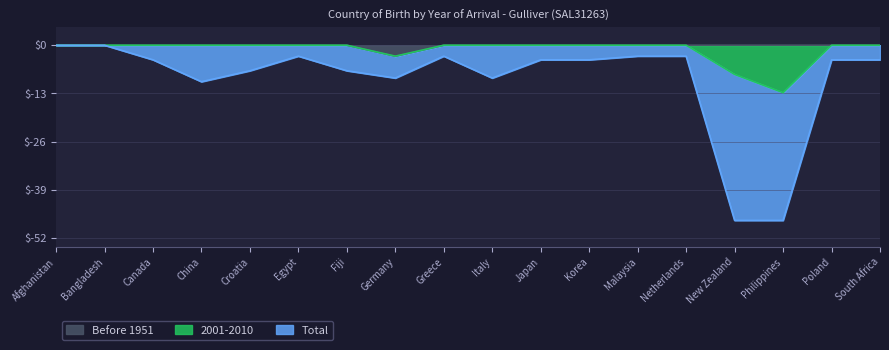

How many data points in Total are less than -4?

7